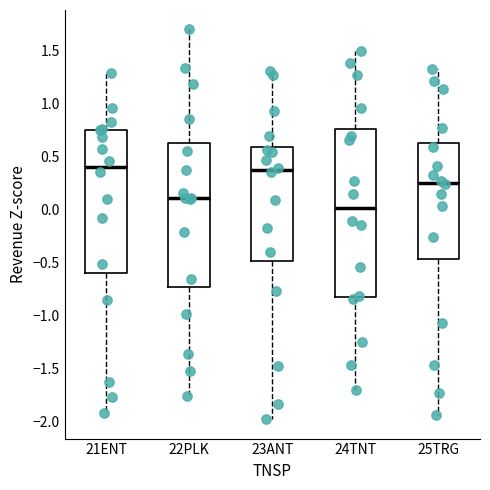

Which box is the tallest, from its lower edge to its upper edge?

24TNT